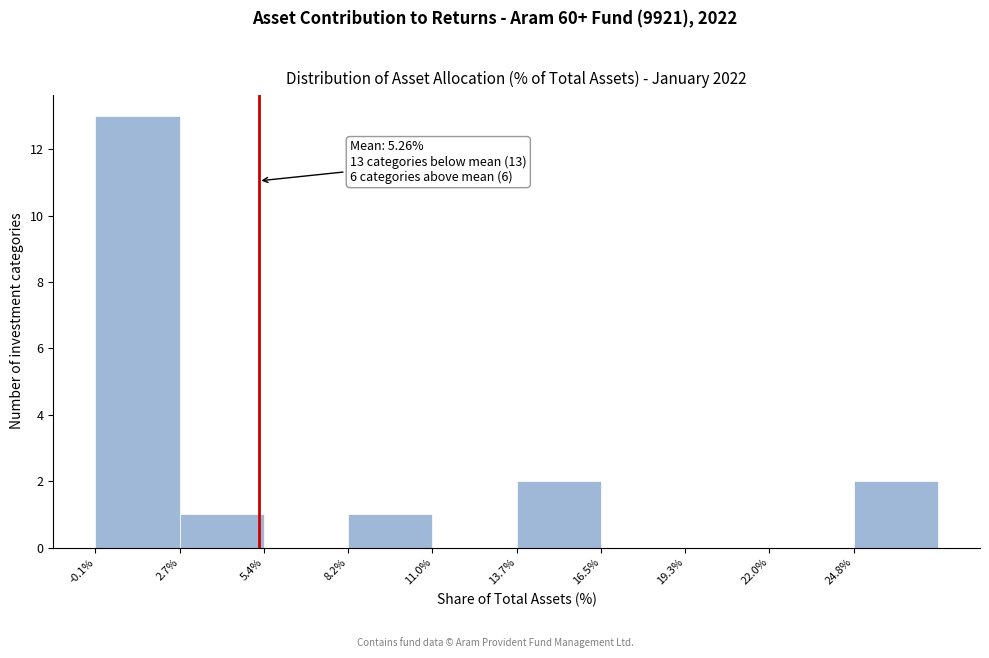

Over which range of the x-axis is the bar tallest?

0.0 to 2.5